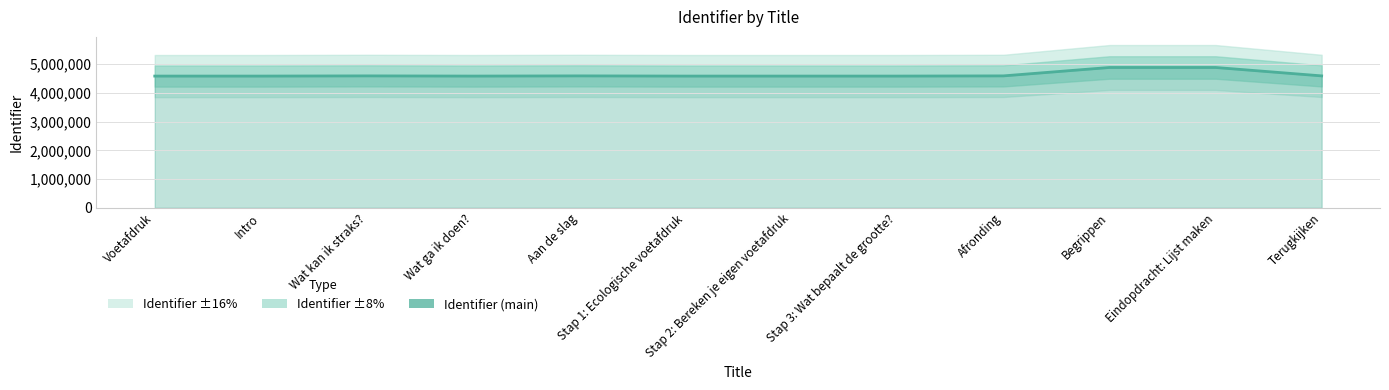

Is it true that the value at Terugkijken is 4593521?

True